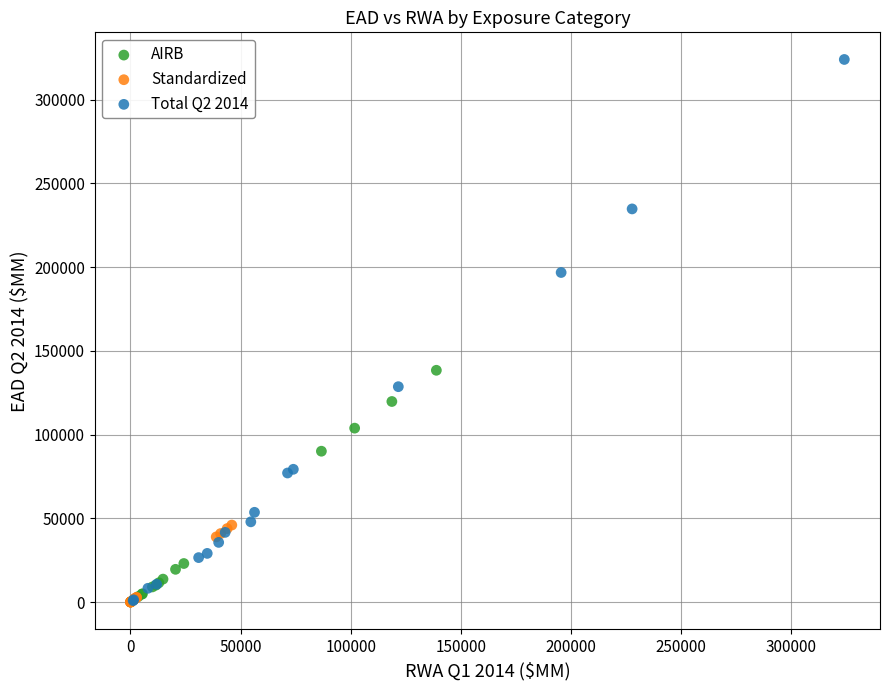

Which series has the largest Y range (max minus min)?

Total Q2 2014